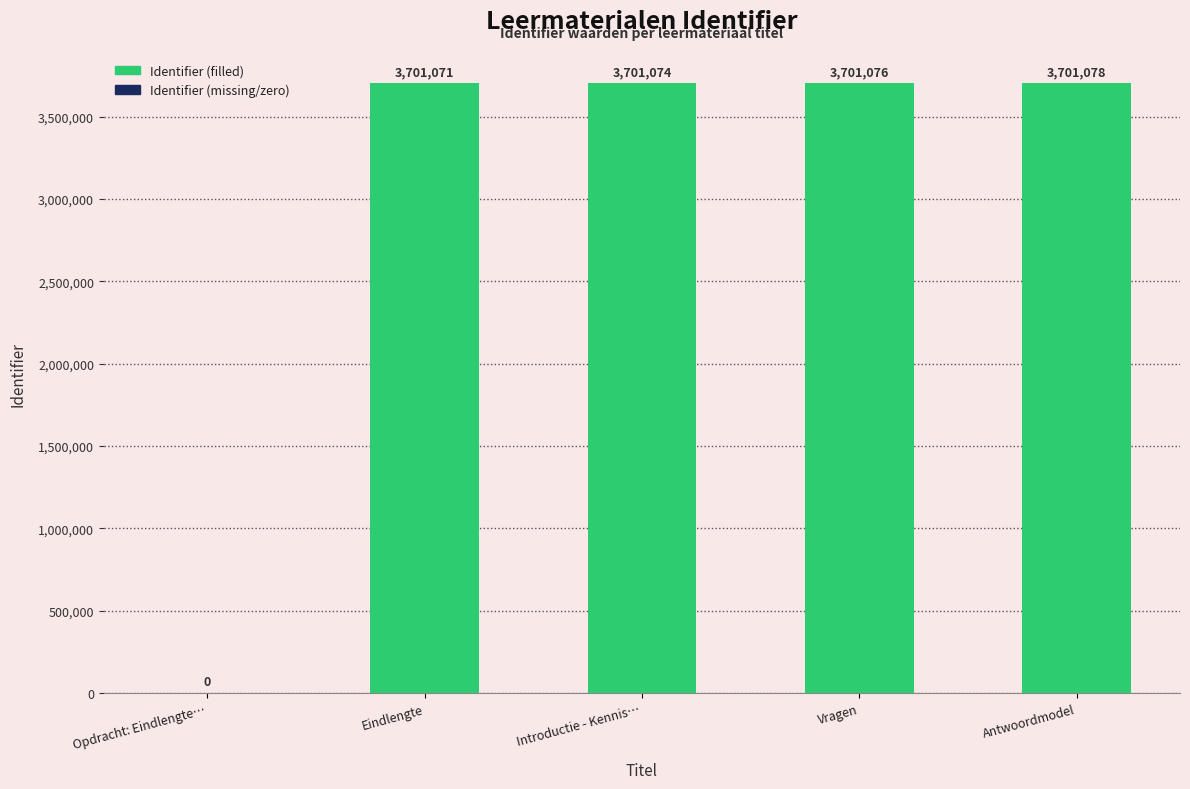

What is the sum of all values?

14804299